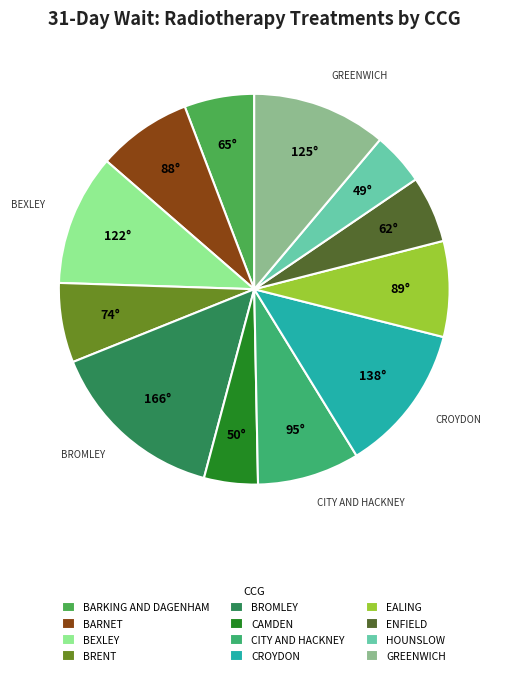

Rank the categories by value from highest to lowest.

BROMLEY, CROYDON, GREENWICH, BEXLEY, CITY AND HACKNEY, EALING, BARNET, BRENT, BARKING AND DAGENHAM, ENFIELD, CAMDEN, HOUNSLOW